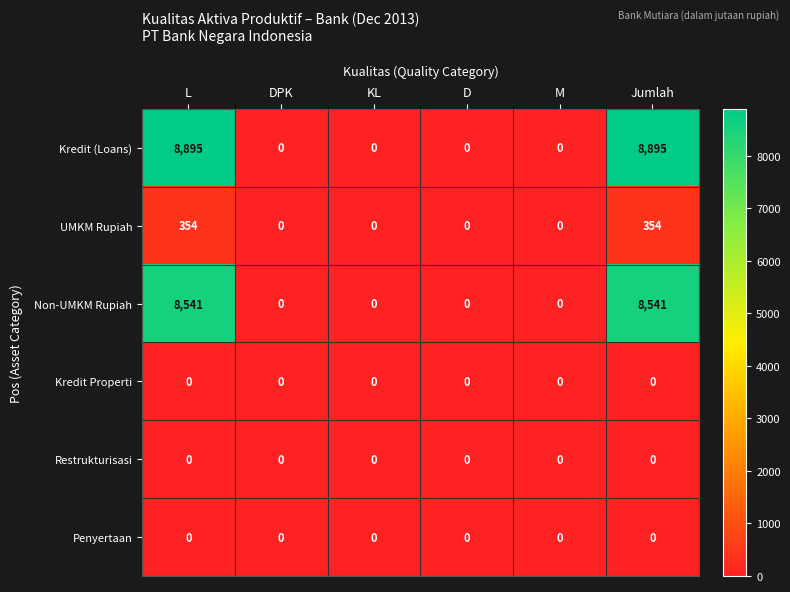

How many data points in Kredit (Loans) are above 0?

2